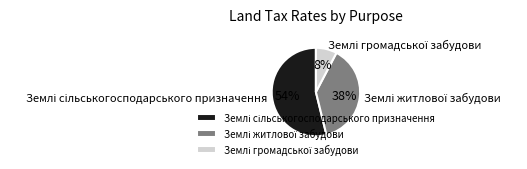

How many slices are in this pie chart?

3